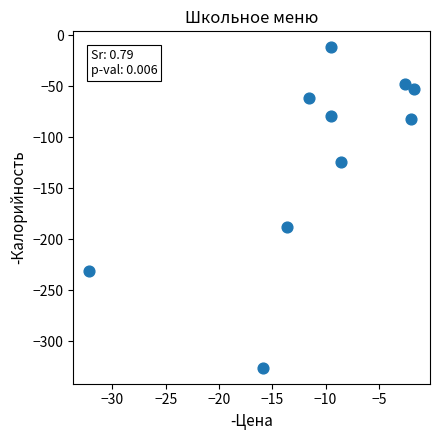

What is the range of X values (max minus min)?

30.4